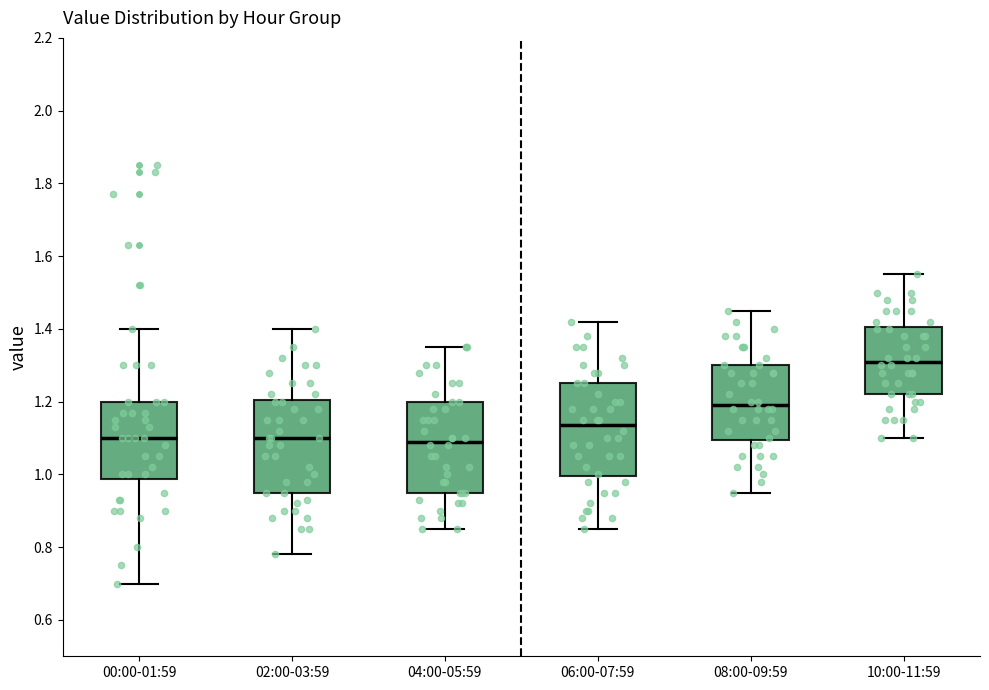

Reading left to right, read every box against the y-axis: the position of its median line, the range the box covers, and the ends of its whiskers. The values are not printed on the chart, so give them approximately, as read against the axis.

00:00-01:59: median 1.10, box 0.98 to 1.20, whiskers 0.70 to 1.40
02:00-03:59: median 1.10, box 0.96 to 1.20, whiskers 0.78 to 1.40
04:00-05:59: median 1.10, box 0.96 to 1.20, whiskers 0.86 to 1.36
06:00-07:59: median 1.14, box 1.00 to 1.26, whiskers 0.86 to 1.42
08:00-09:59: median 1.20, box 1.10 to 1.30, whiskers 0.96 to 1.46
10:00-11:59: median 1.32, box 1.22 to 1.40, whiskers 1.10 to 1.56